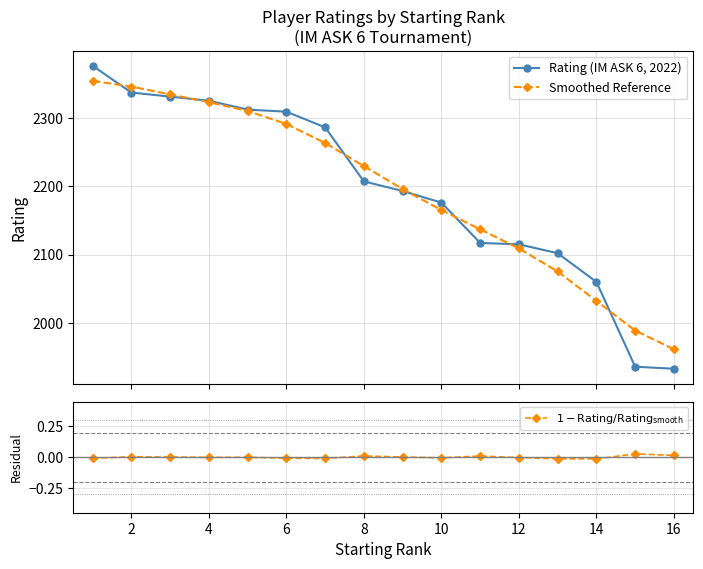

Reading left to right, extract all data points from this chart.

Rating (IM ASK 6, 2022): 2376.0	2337.0	2331.0	2325.0	2312.0	2309.0	2286.0	2207.0	2193.0	2176.0	2117.0	2115.0	2102.0	2060.0	1936.0	1933.0
Smoothed Reference: 2354.0	2345.7	2334.2	2322.9	2310.0	2291.0	2263.1	2229.4	2195.8	2165.1	2136.9	2109.0	2075.3	2032.2	1988.8	1961.6
$1 - \mathrm{Rating} / \mathrm{Rating}_{\mathrm{smooth}}$: -0.0	0.0	0.0	-0.0	-0.0	-0.0	-0.0	0.0	0.0	-0.0	0.0	-0.0	-0.0	-0.0	0.0	0.0